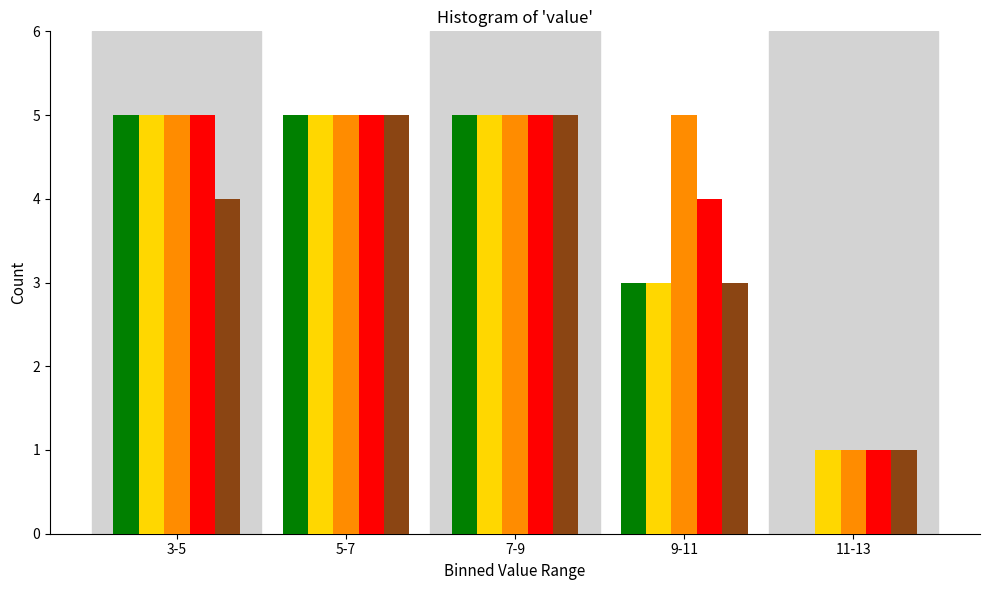

What is the total value across all series at 9-11?

18